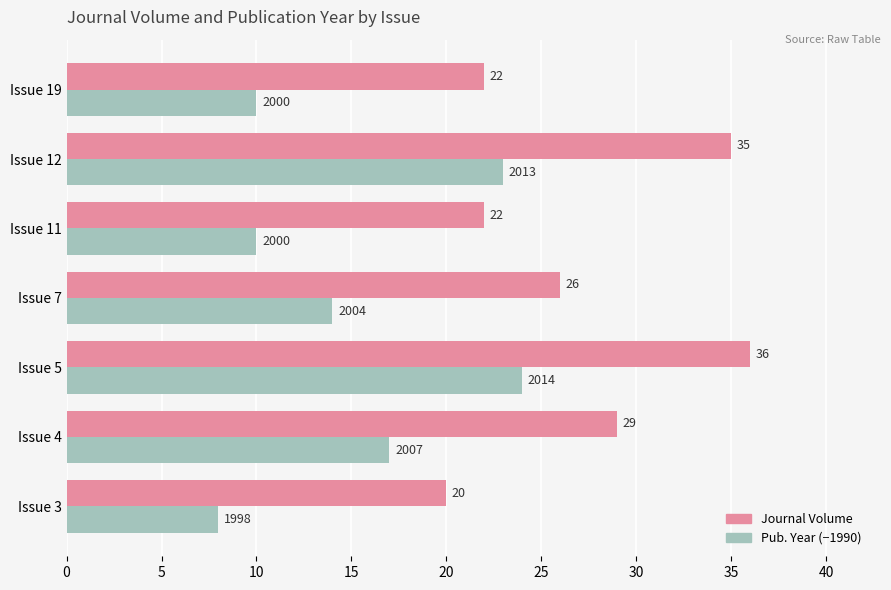

At which category is the sum across all series the highest?

Issue 5